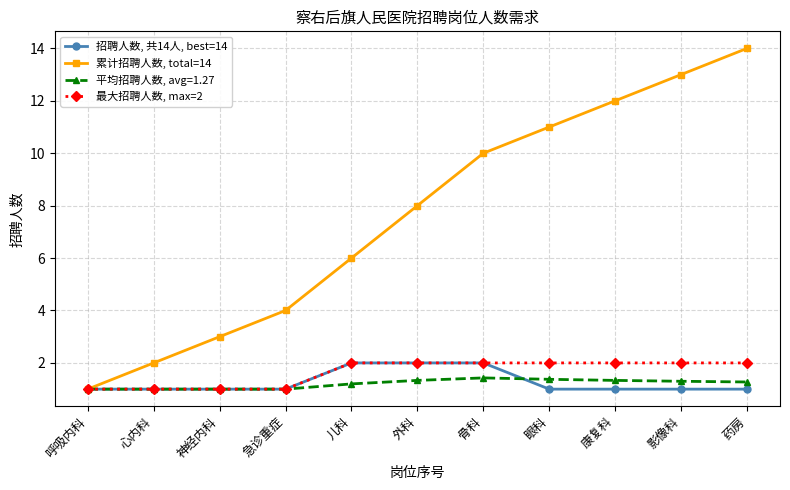

What is the spread (max minus min) of values at 外科?

6.7